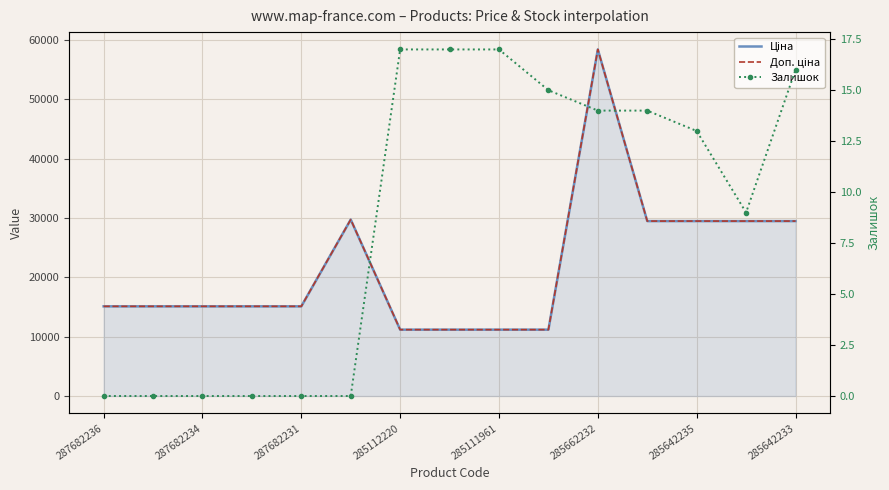

Which label corresponds to the smallest value in the chart?

287682236